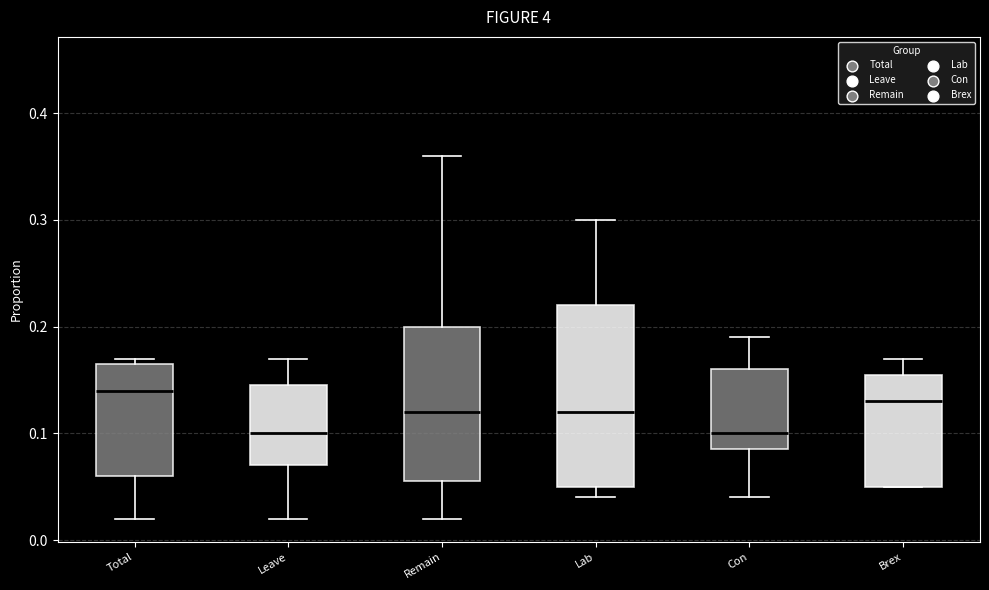

Where does the median line of the box for Con sit on the y-axis? The values are not printed on the chart, so give them approximately, as read against the axis.

0.10